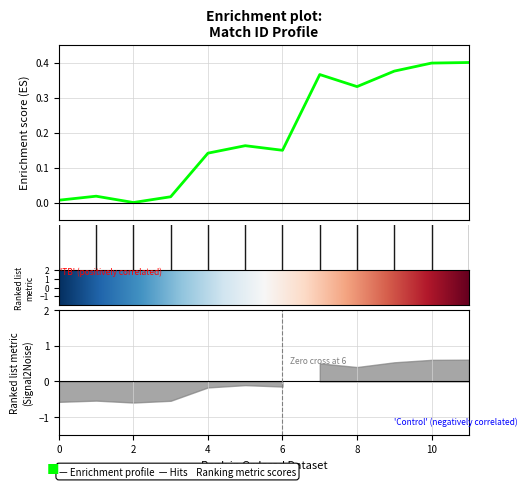

Reading right to left, extract all data points from this chart.

0.4	0.4	0.4	0.3	0.4	0.1	0.2	0.1	0.0	0.0	0.0	0.0